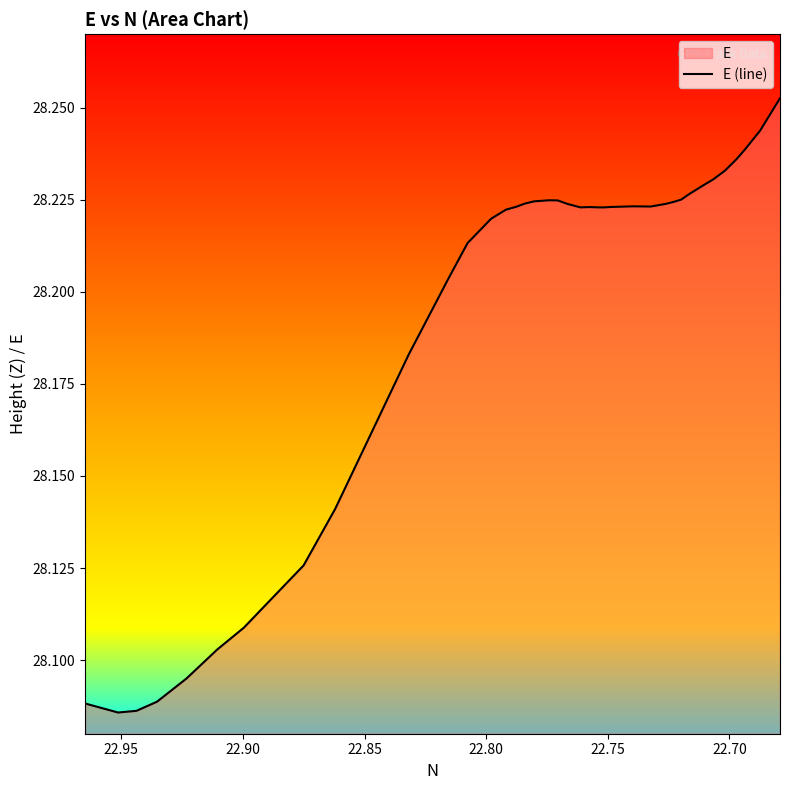

What is the maximum value shown in the chart?

28.3